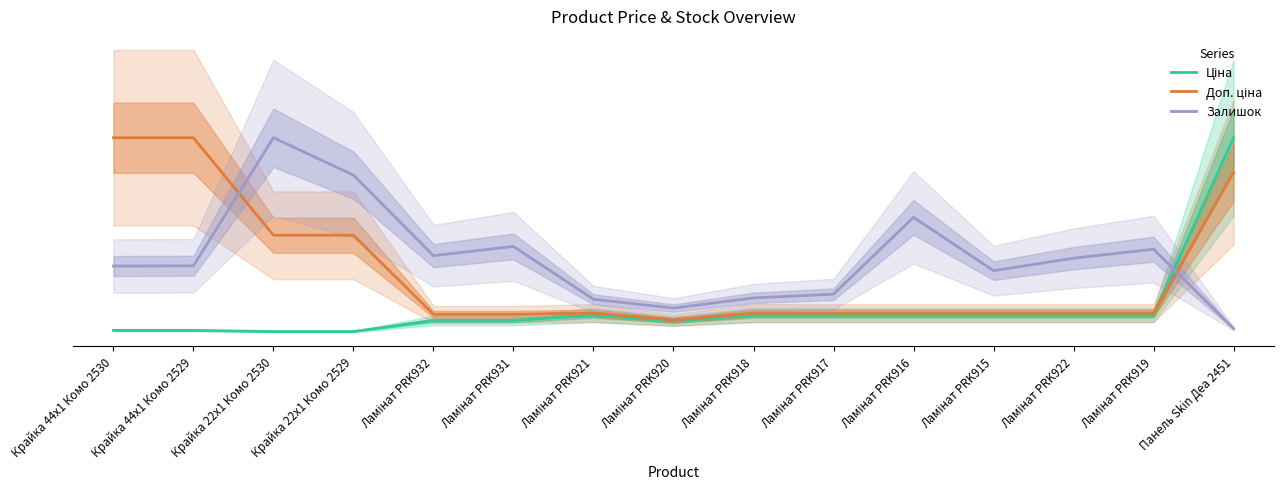

Where is the first local maximum for Ціна?

Ламінат PRK921